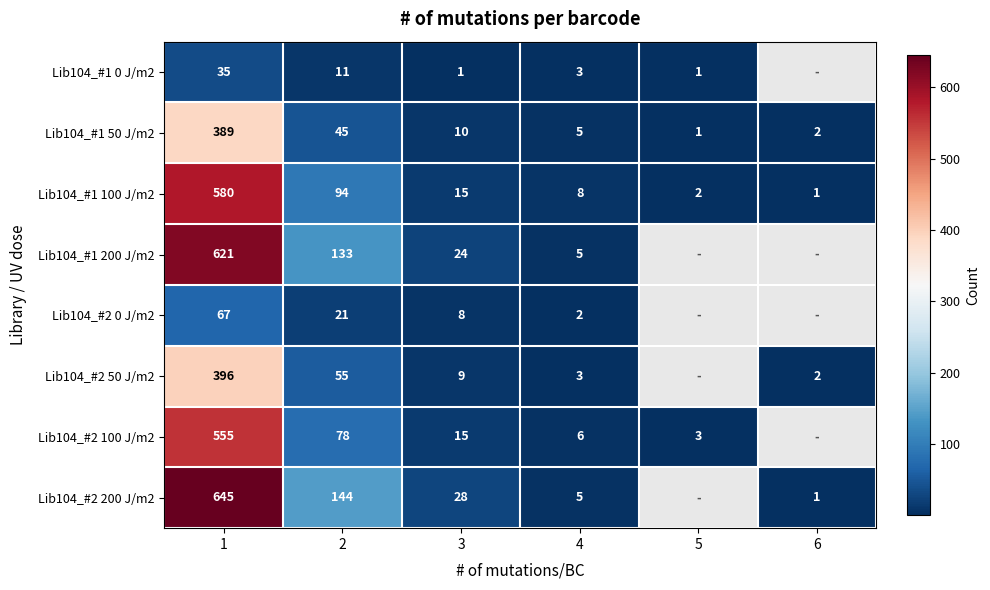

What is the total value across all series at 2?

581